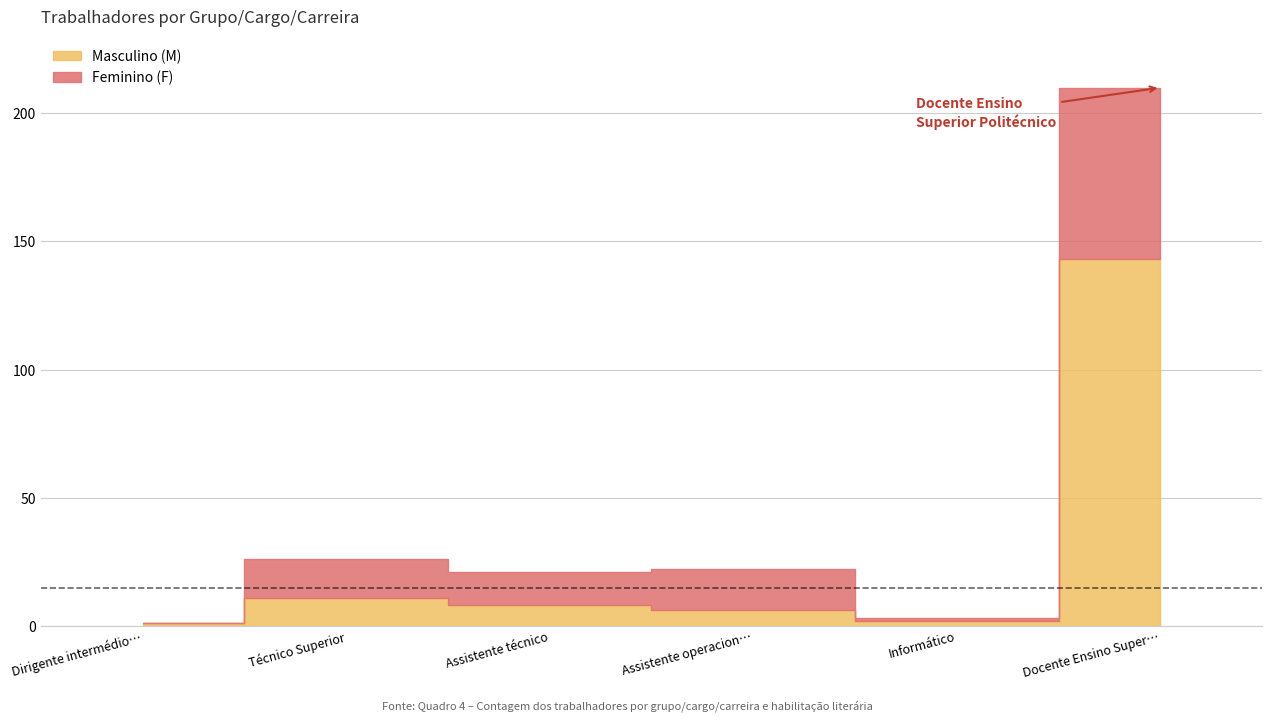

Reading left to right, what are all the values shown in this chart?

Total: 1	26	21	22	3	210
Masculino (M): 1	11	8	6	2	143
Feminino (F): 0	15	13	16	1	67